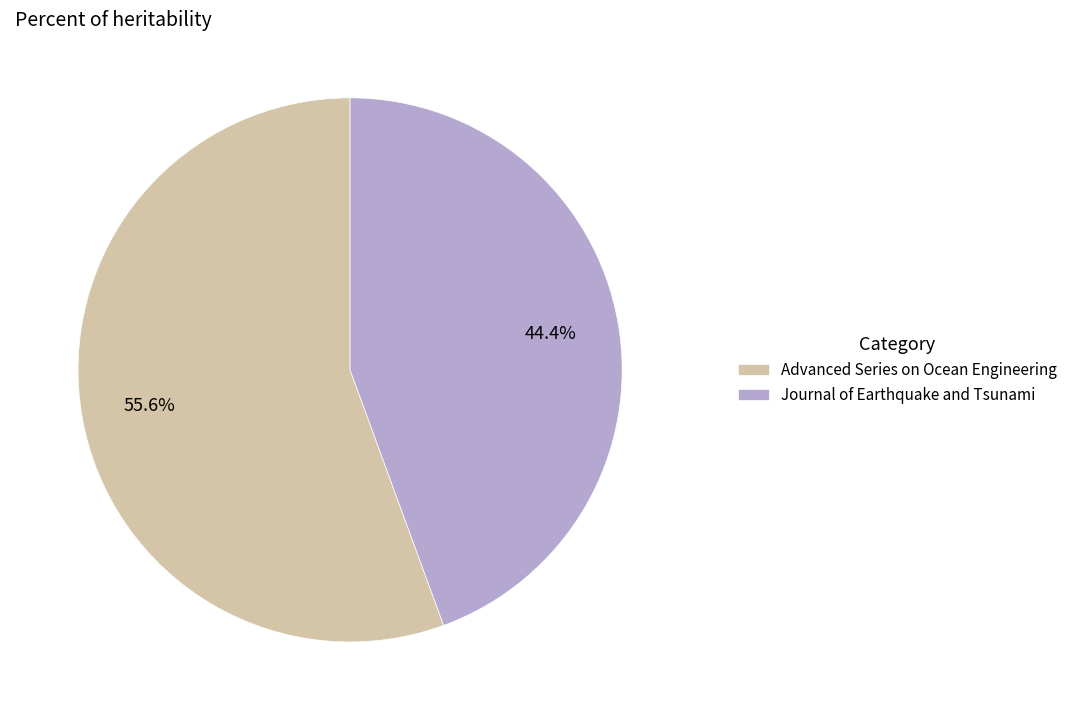

Rank the categories by value from lowest to highest.

Journal of Earthquake and Tsunami, Advanced Series on Ocean Engineering